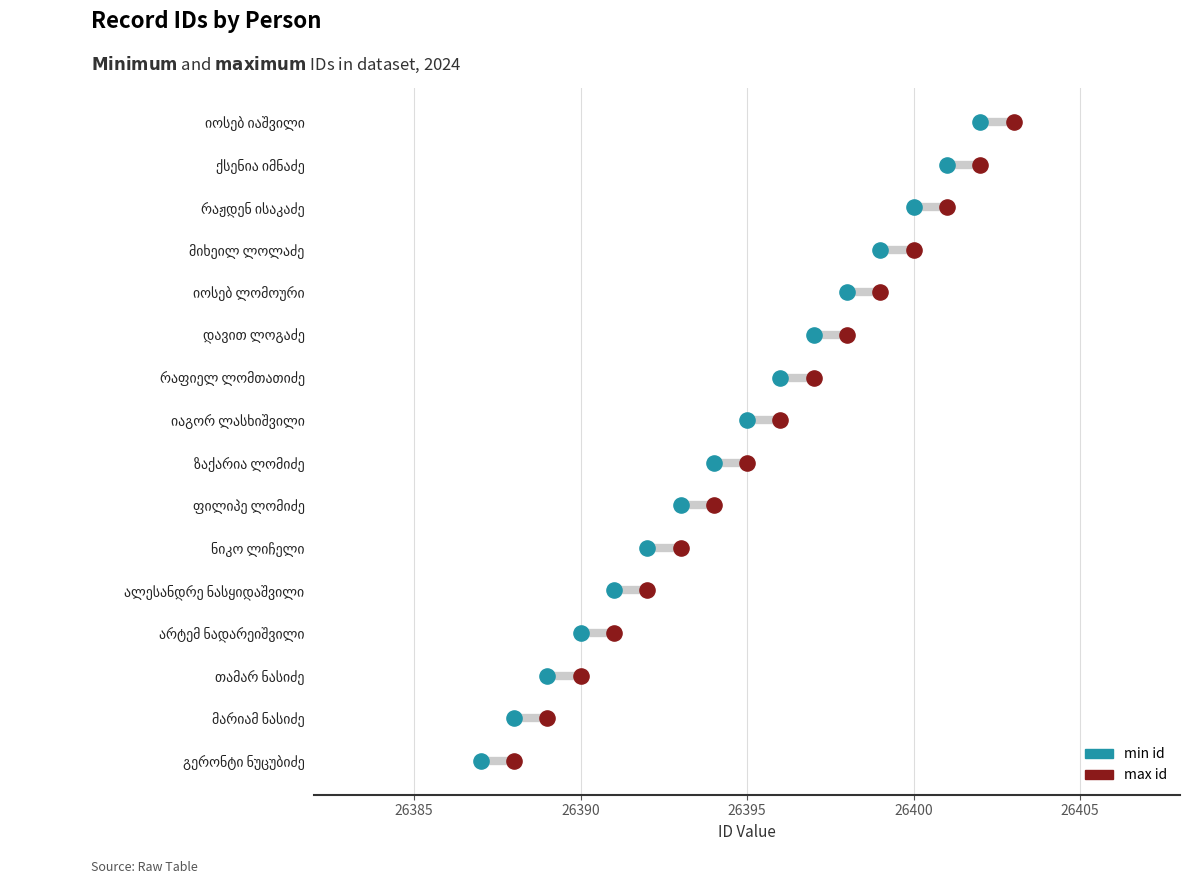

Which series reaches the minimum Y coordinate?

min id